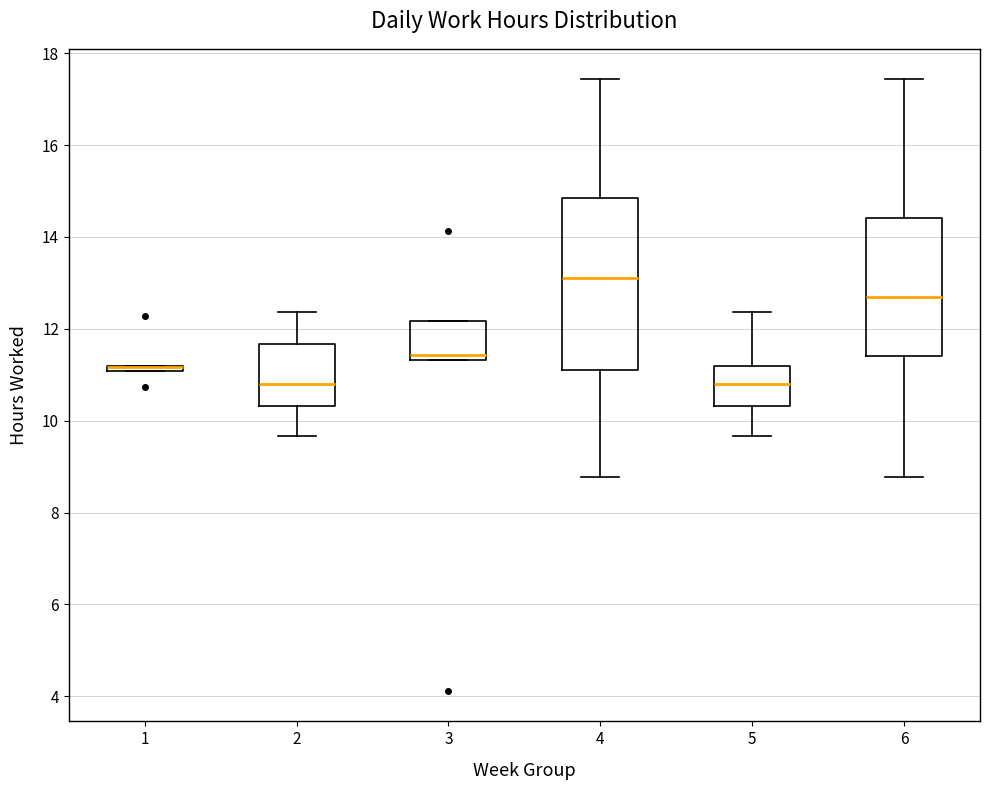

Which box is the tallest, from its lower edge to its upper edge?

4